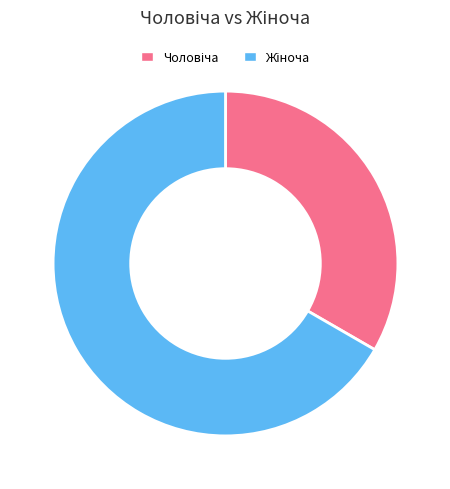

Is there a majority slice in this chart?

Yes